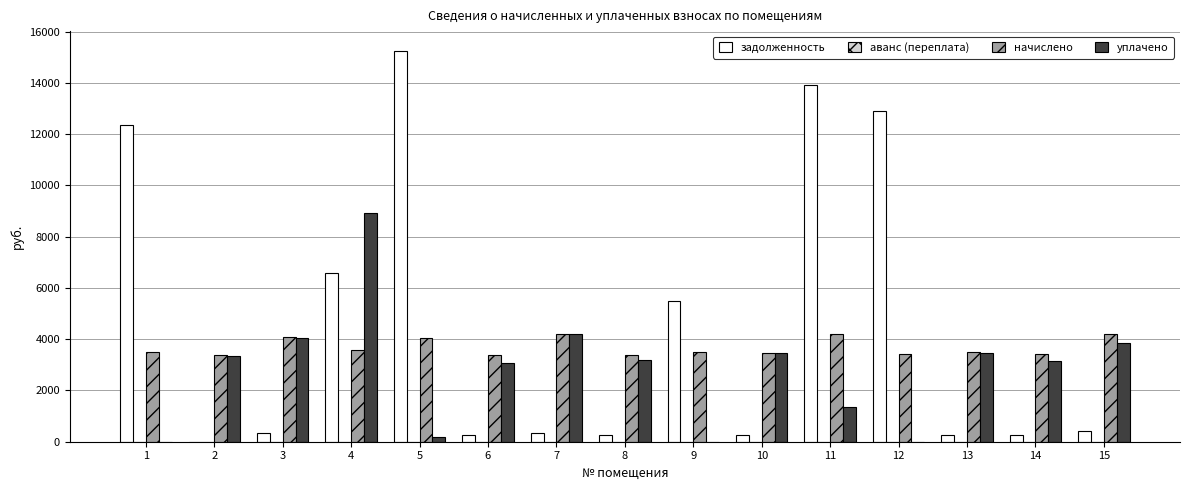

What is the total value across all series at 11?

19498.6